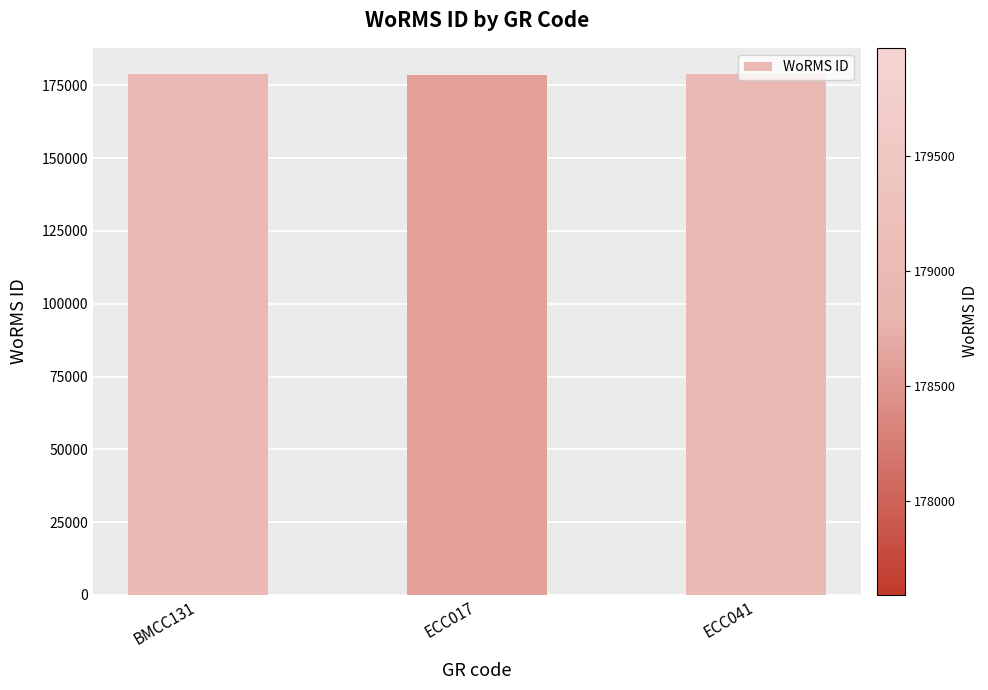

Does the chart contain any negative values?

No